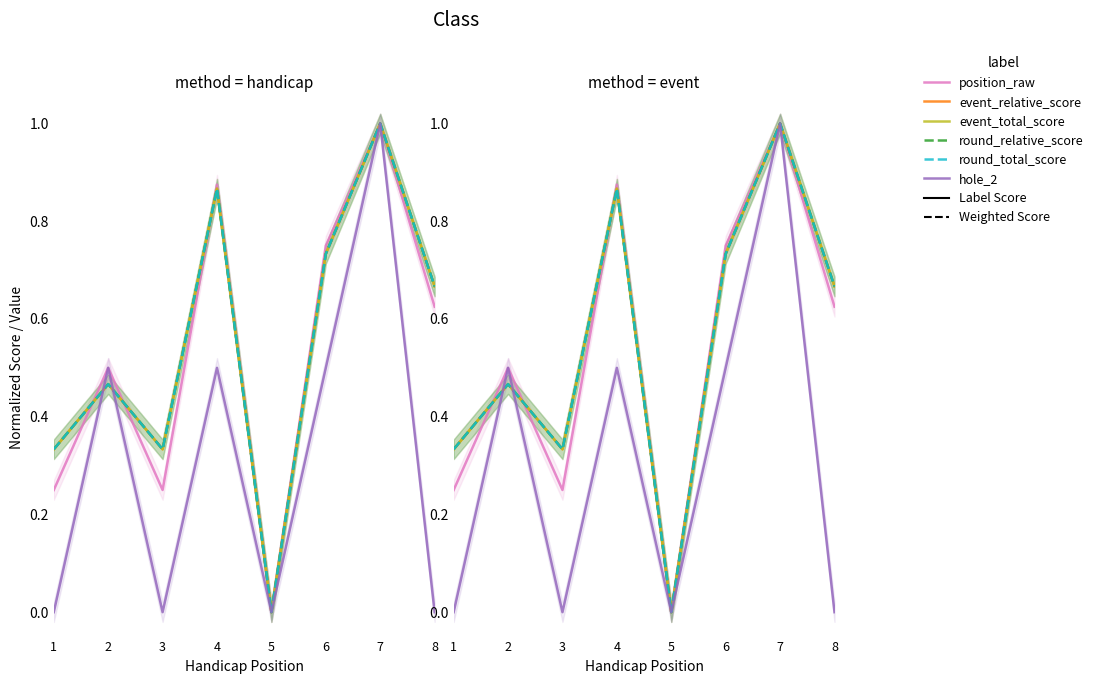

At which category does event_relative_score reach its first local peak?

2